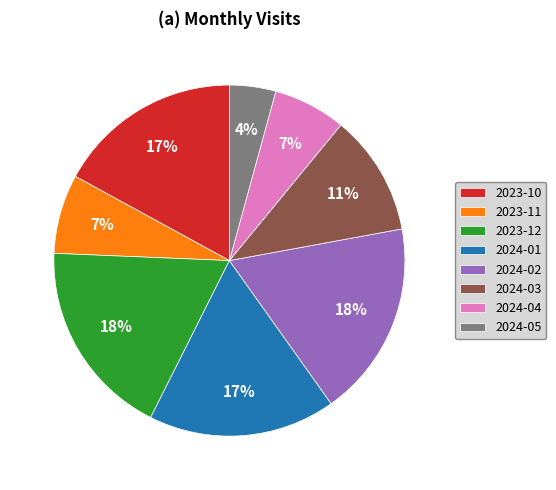

The 2023-10 slice represents 30% of the pie. True or false?

False